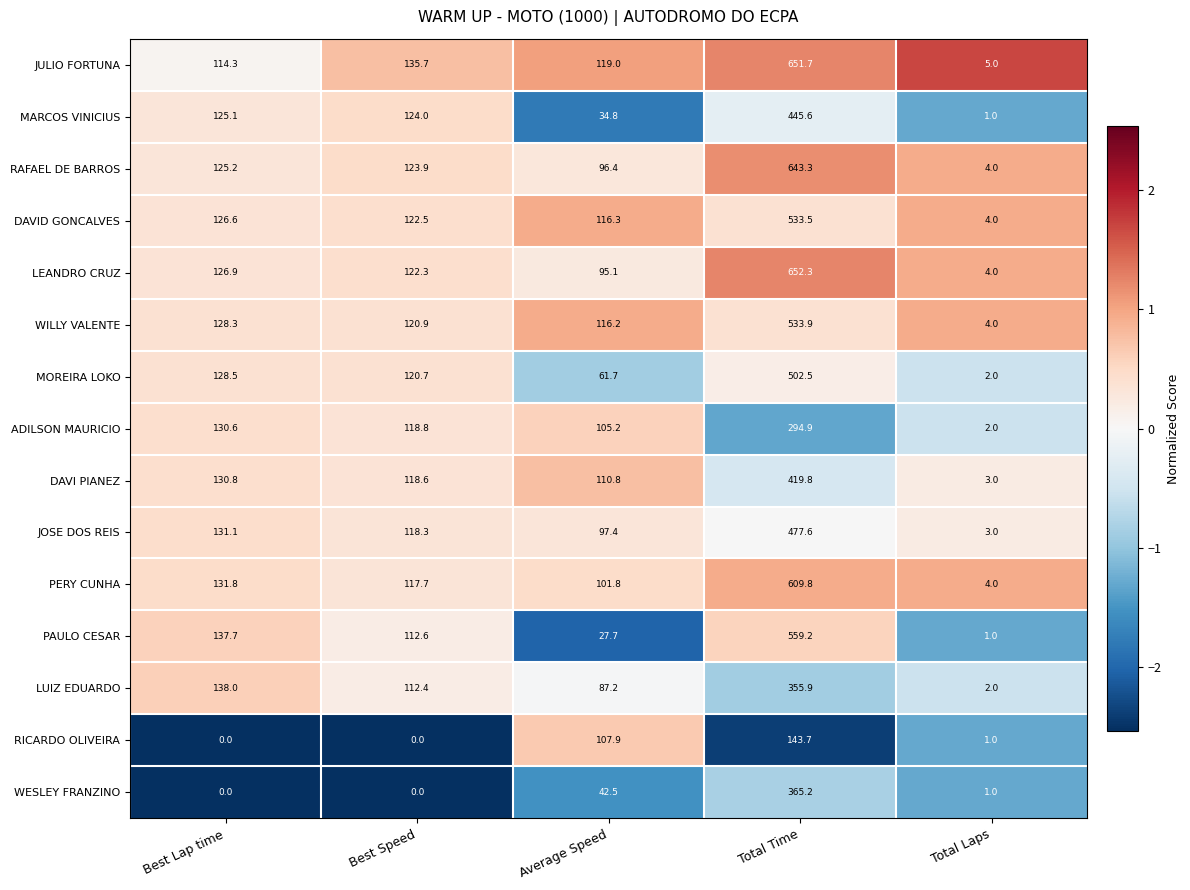

At which category is the sum across all series the highest?

Total Time